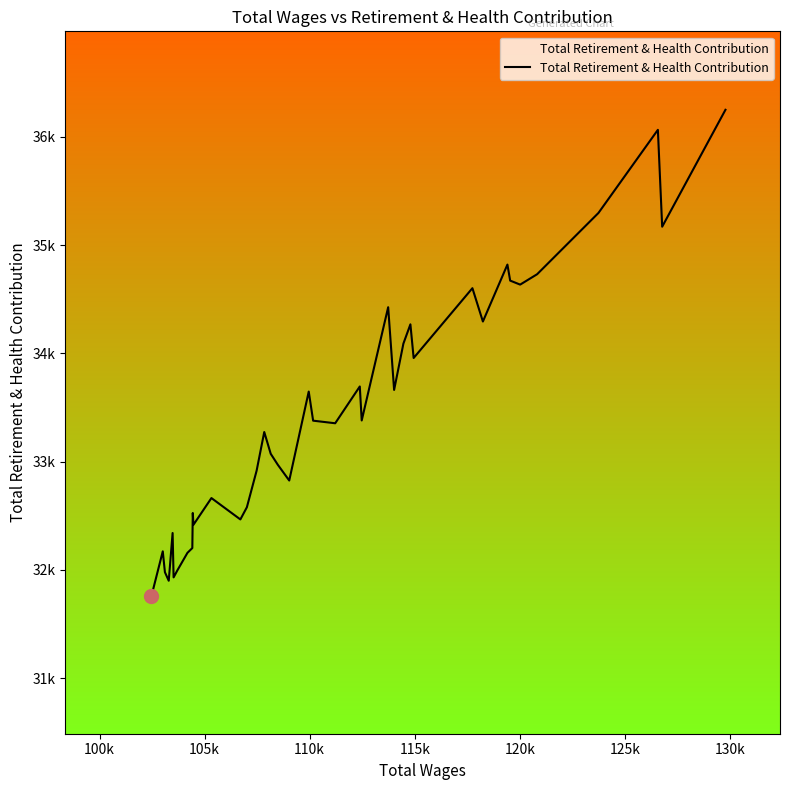

Does the chart display data point markers on the line(s)?

No